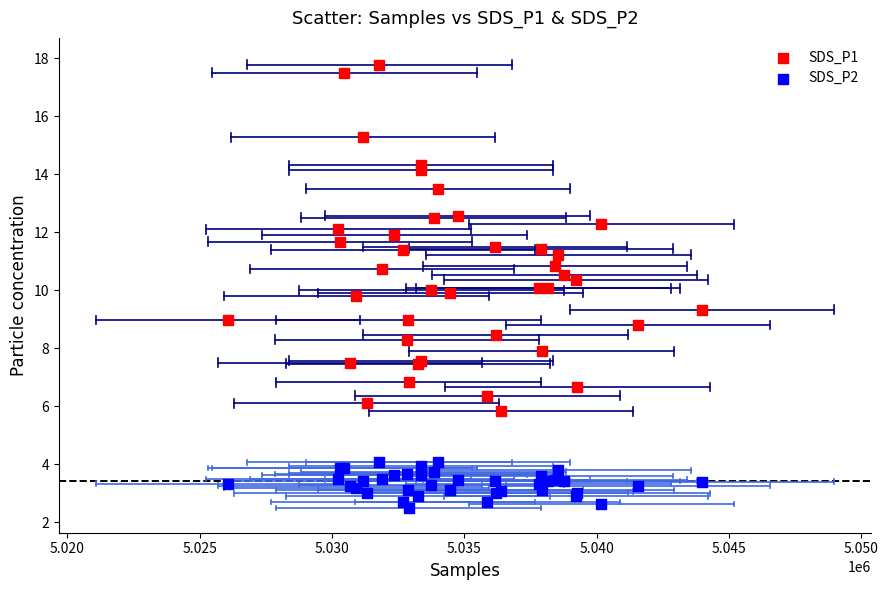

What are all the series names shown in the legend?

SDS_P1, SDS_P2